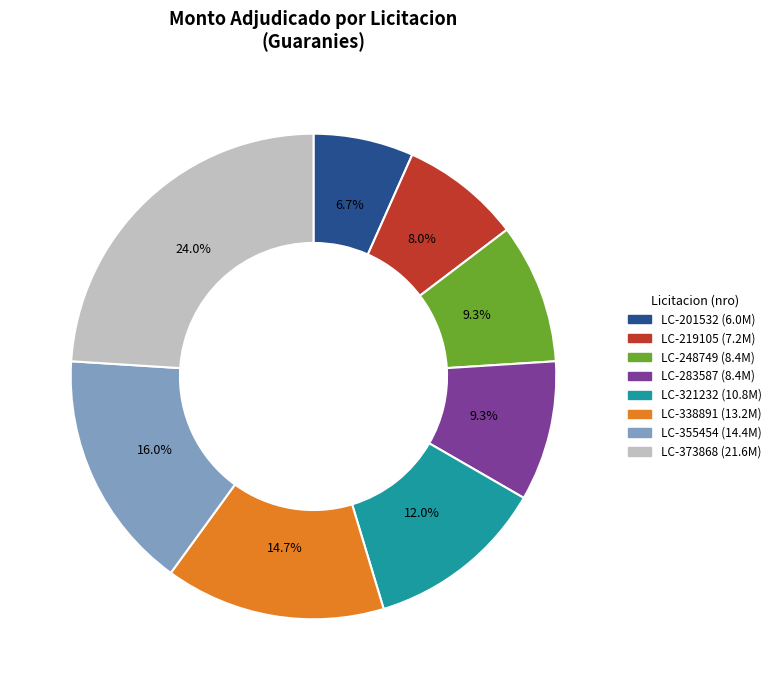

Does any single category account for the majority?

No